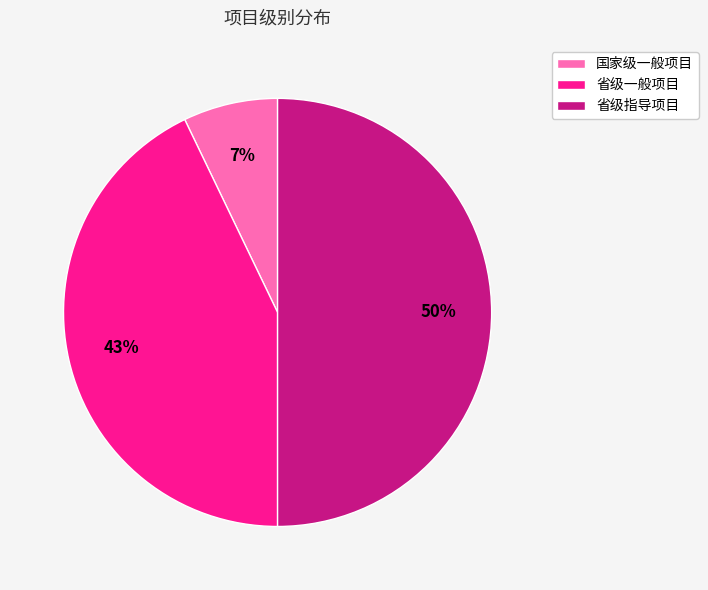

Which category has the smallest portion of the pie?

国家级一般项目